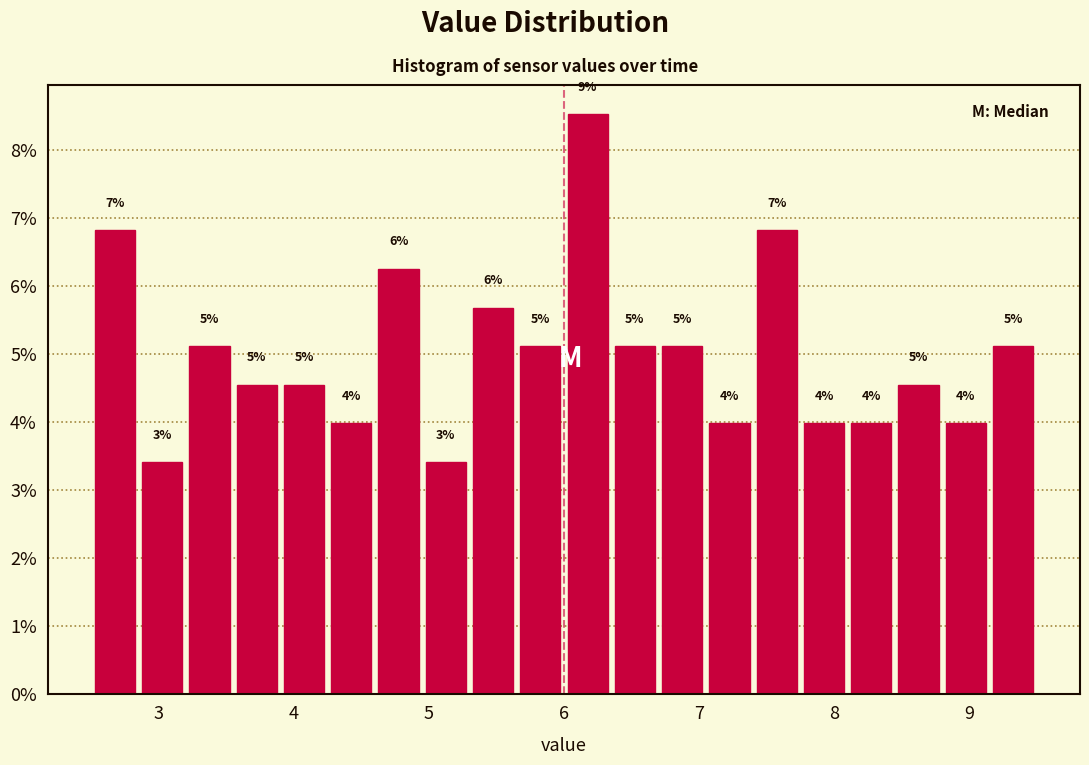

Around what value on the x-axis is the tallest bar? Give the approximate position of its centre, as read against the axis.

6.2